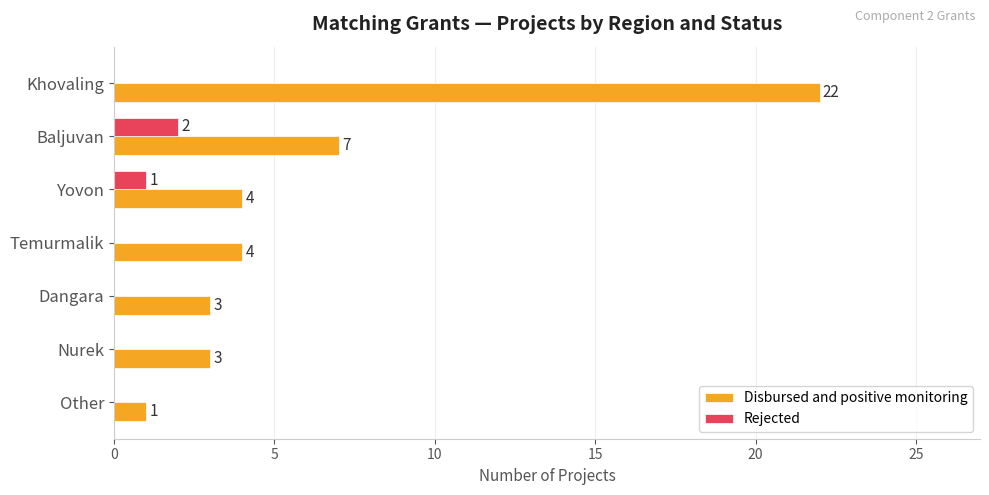

How many positive values does the Rejected series have?

2